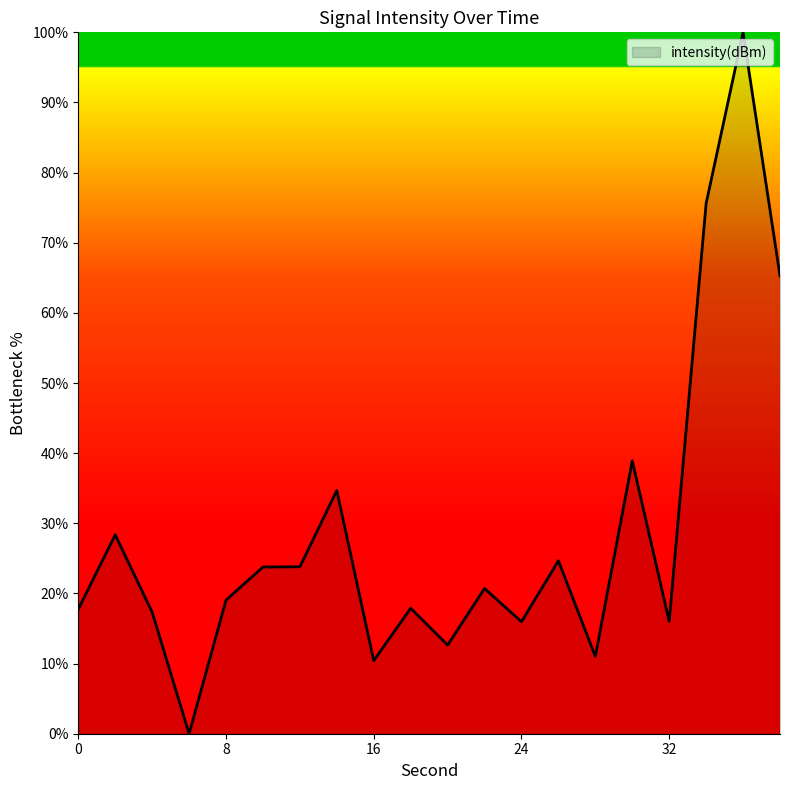

What is the greatest value displayed?

100.0